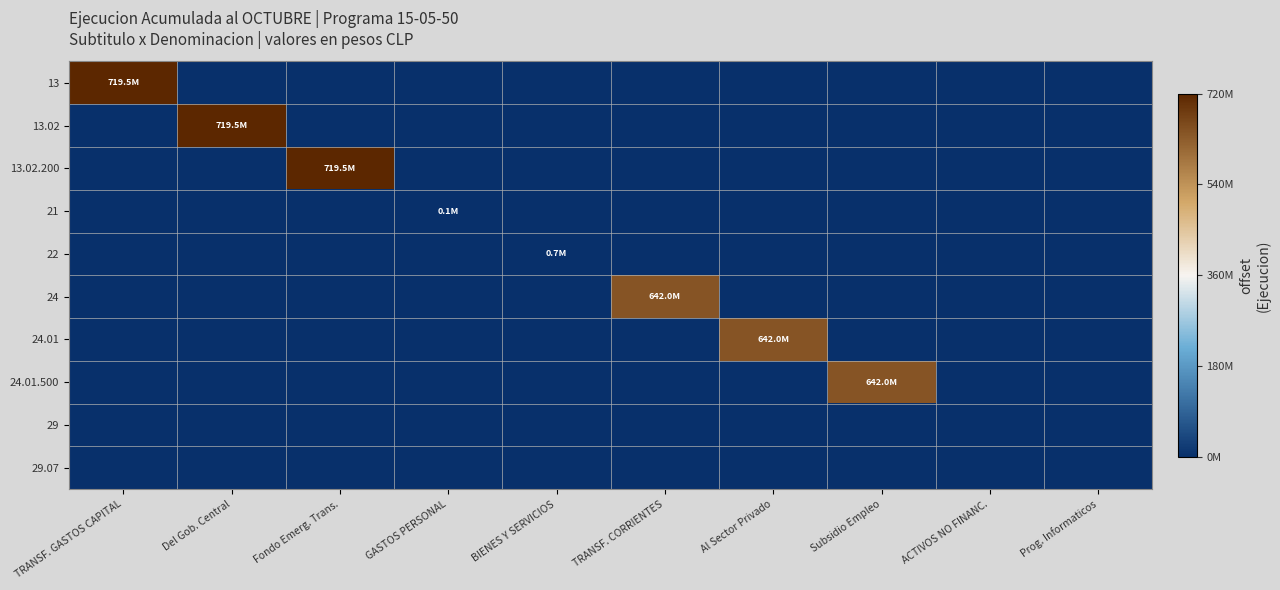

Which label corresponds to the largest value in the chart?

TRANSF. GASTOS CAPITAL